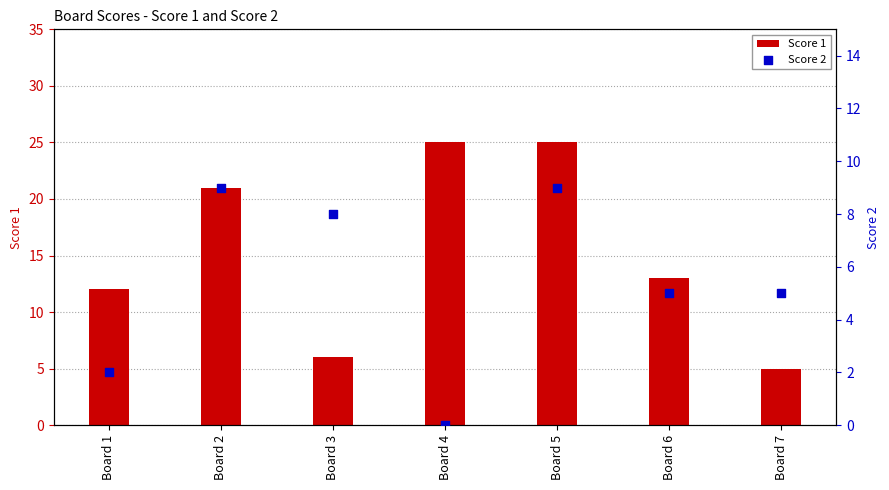

Which series has the largest Y range (max minus min)?

Score 1